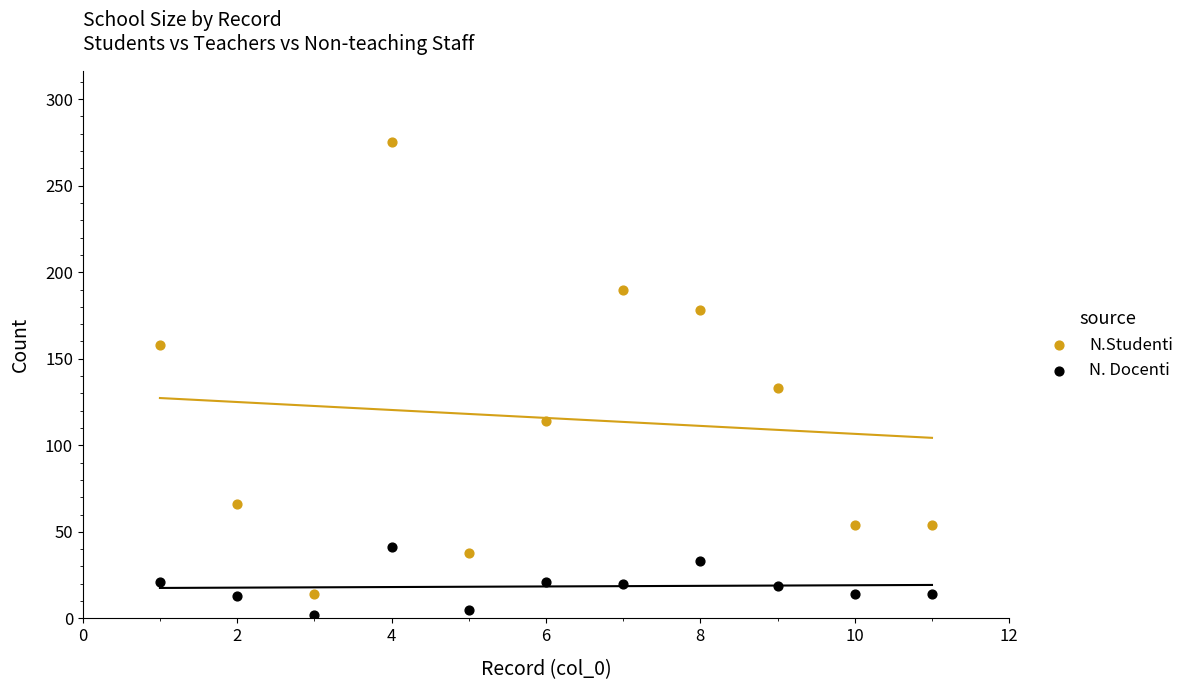

Which series has the largest Y range (max minus min)?

N.Studenti